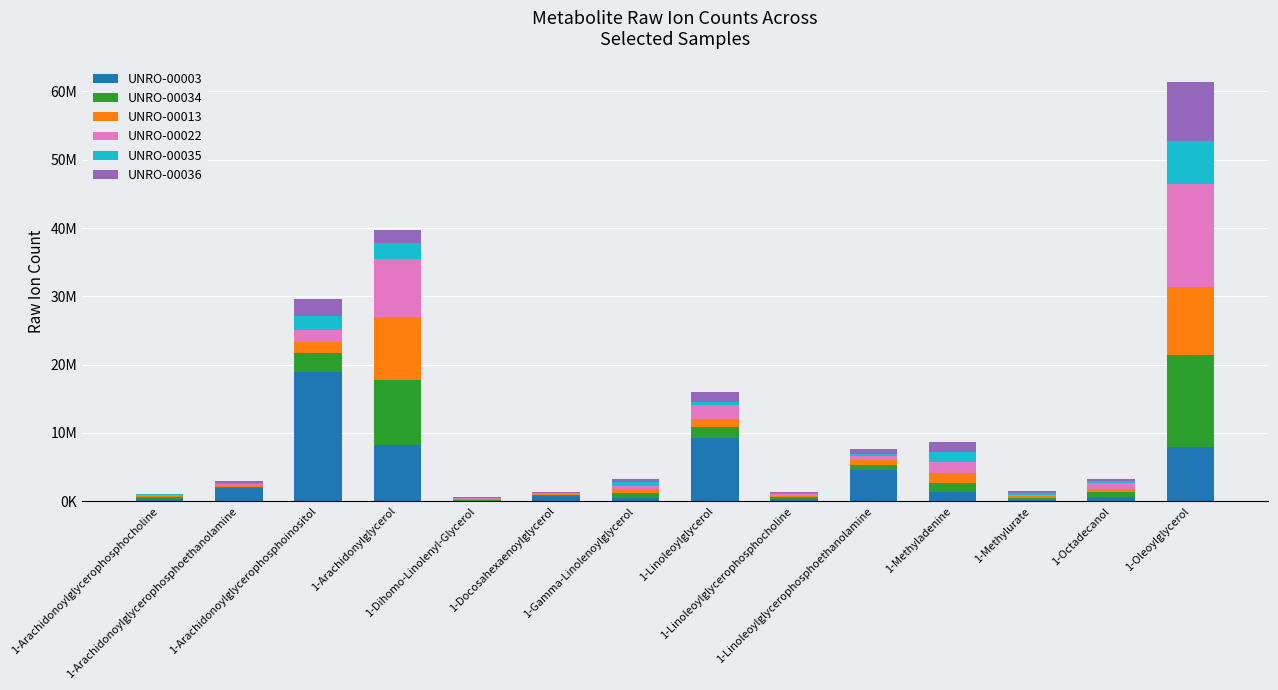

Are the bars grouped side by side (vs. stacked)?

No